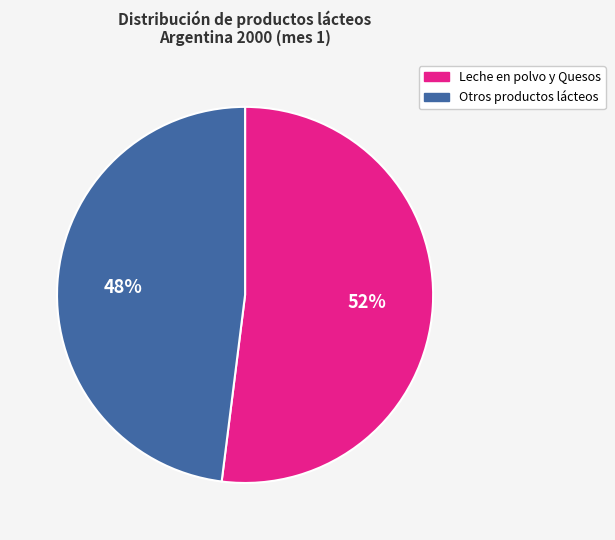

Does any single category account for the majority?

Yes